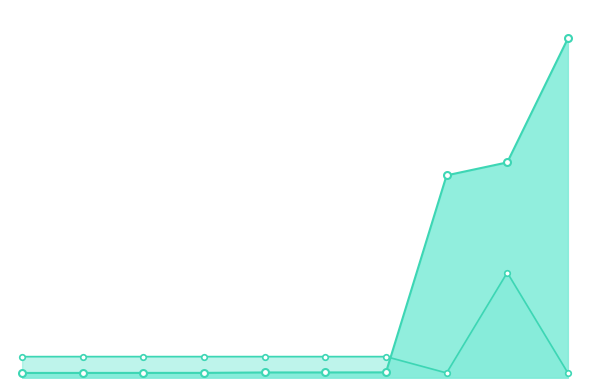

Which series has the largest total across all categories?

id_line